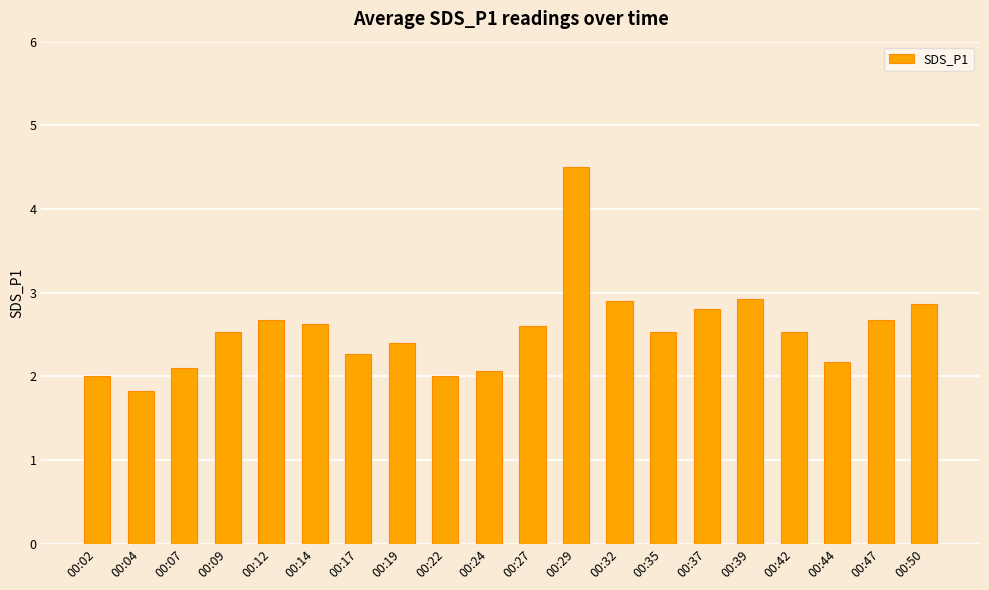

What is the approximate value at 00:17?

2.3